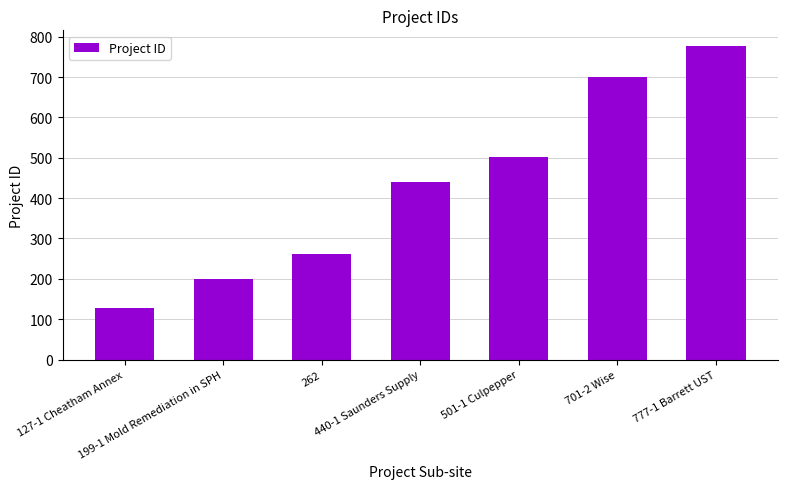

Reading left to right, list all the values displayed in this chart.

127-1 Cheatham Annex=127	199-1 Mold Remediation in SPH=199	262=262	440-1 Saunders Supply=440	501-1 Culpepper=501	701-2 Wise=701	777-1 Barrett UST=777